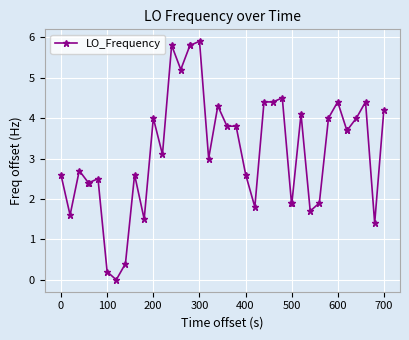

How many series are shown in this chart?

1